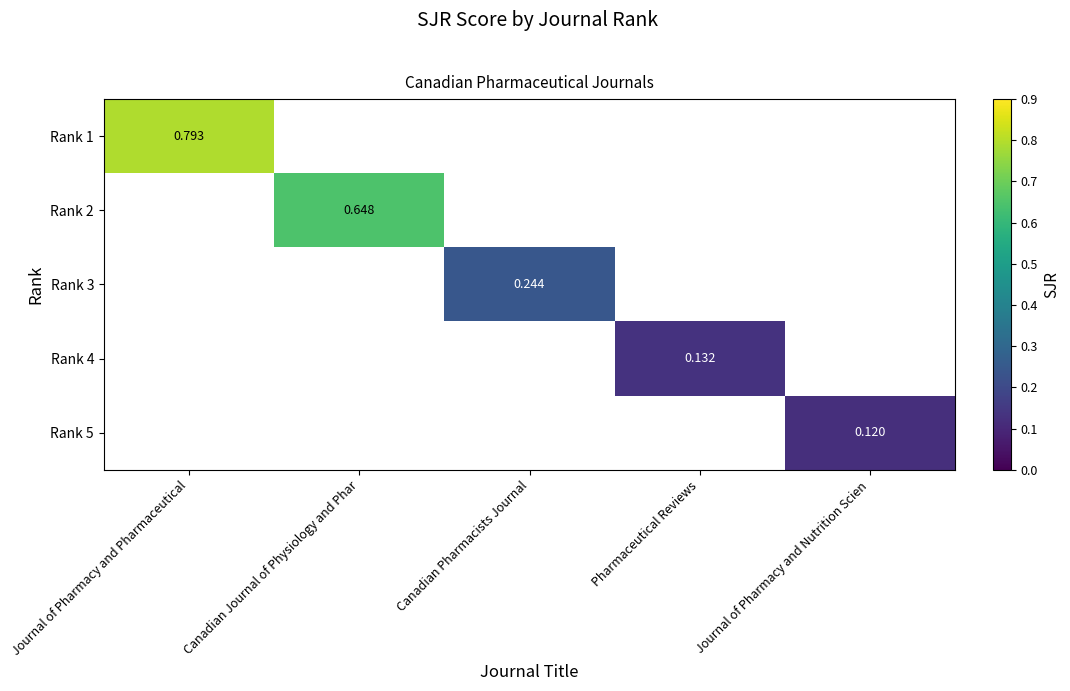

Count the number of data series in this chart.

5